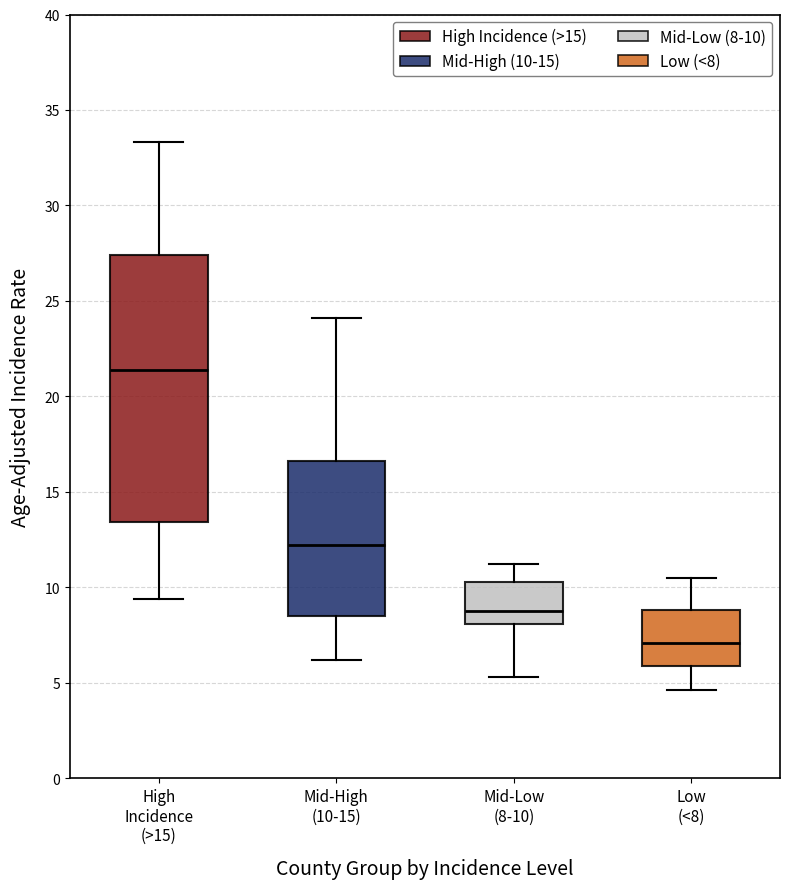

Reading left to right, read every box against the y-axis: the position of its median line, the range the box covers, and the ends of its whiskers. The values are not printed on the chart, so give them approximately, as read against the axis.

High Incidence (>15): median 21.5, box 13.5 to 27.5, whiskers 9.5 to 33.5
Mid-High (10-15): median 12.0, box 8.5 to 16.5, whiskers 6.0 to 24.0
Mid-Low (8-10): median 9.0, box 8.0 to 10.5, whiskers 5.5 to 11.0
Low (<8): median 7.0, box 6.0 to 9.0, whiskers 4.5 to 10.5